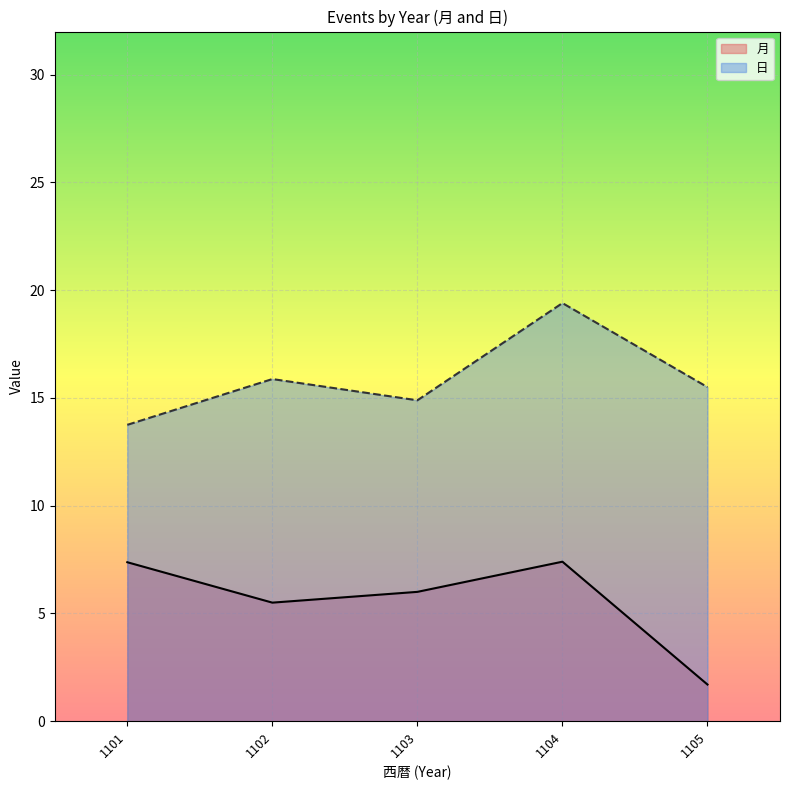

Which category has the highest value in the 月 series?

1101